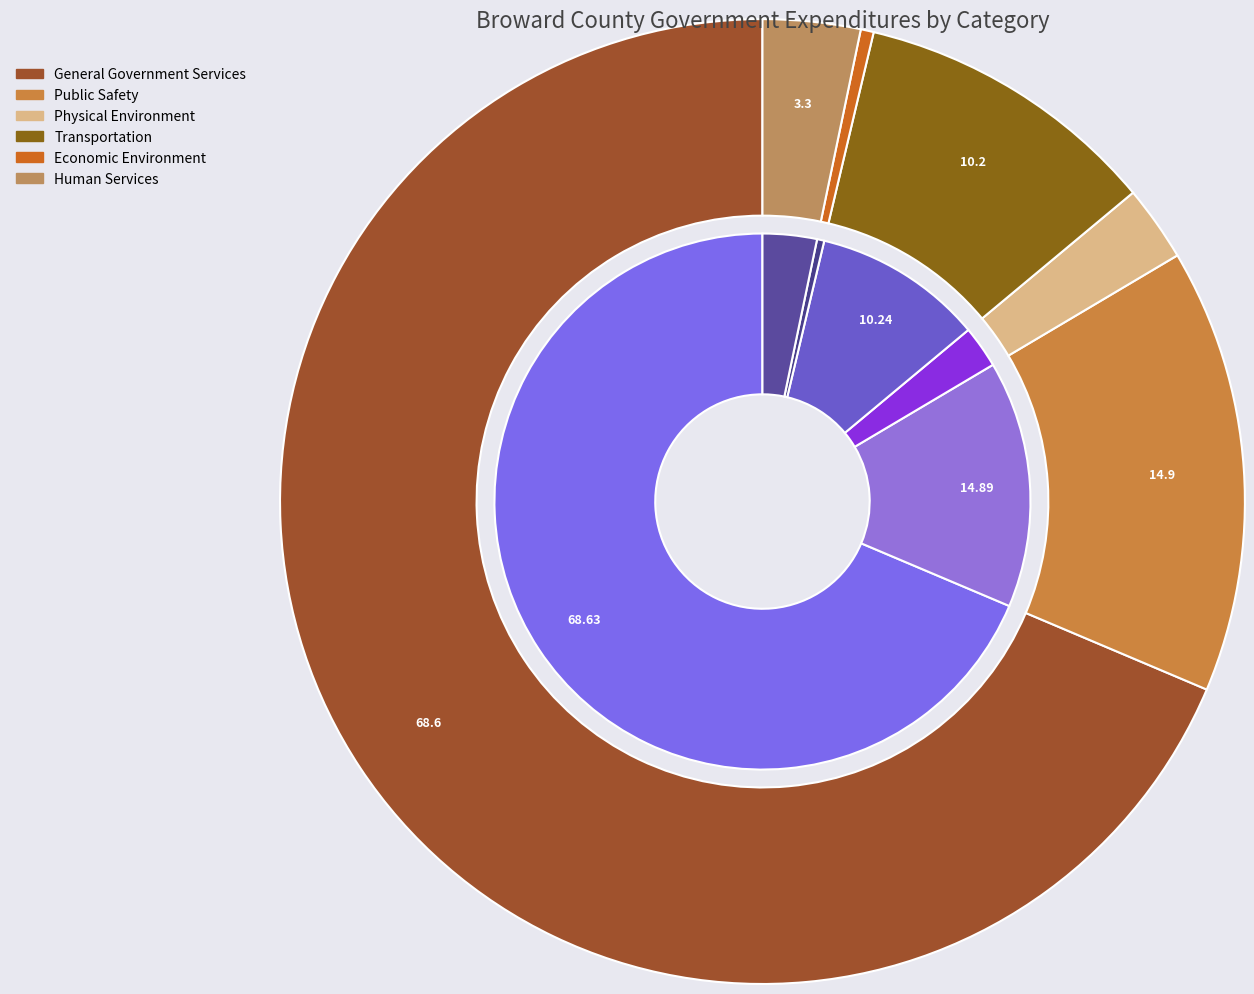

Rank the categories by value from lowest to highest.

Economic Environment, Physical Environment, Human Services, Transportation, Public Safety, General Government Services